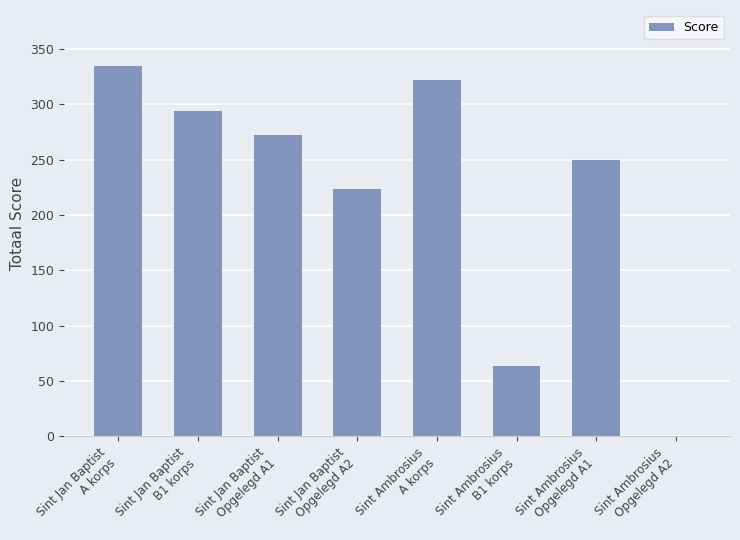

What is the ratio of the value at Sint Jan Baptist
B1 korps to the value at Sint Jan Baptist
A korps?

0.9